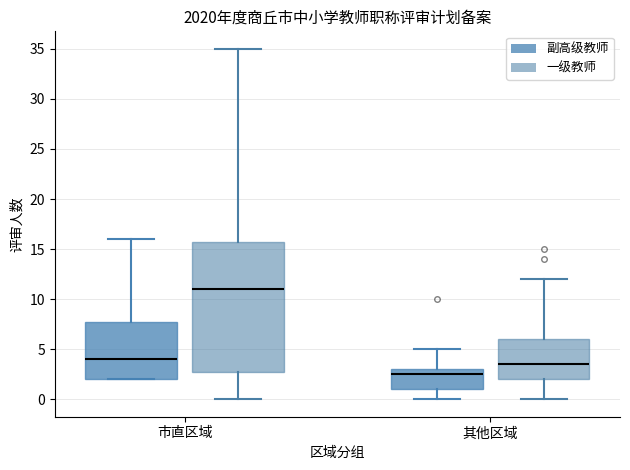

Where is the lower edge of the box for 市直区域 (一级教师) on the y-axis? The values are not printed on the chart, so give them approximately, as read against the axis.

3.0